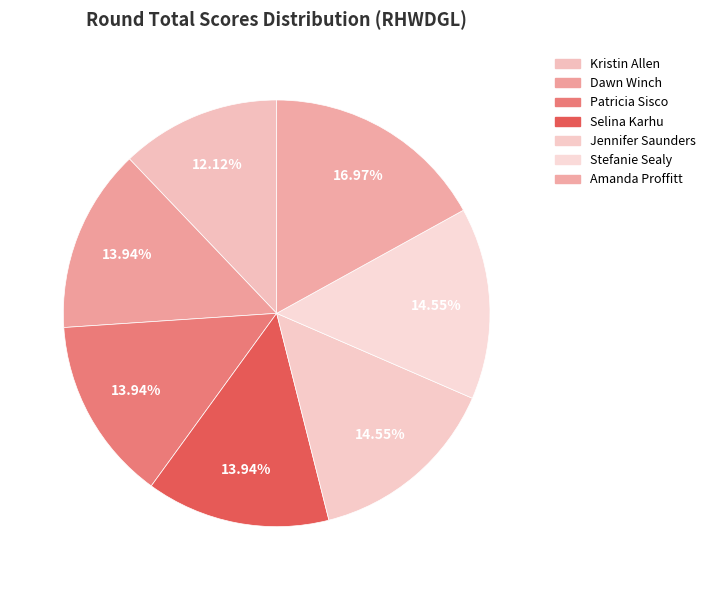

Rank the categories by value from lowest to highest.

Kristin Allen, Dawn Winch, Patricia Sisco, Selina Karhu, Jennifer Saunders, Stefanie Sealy, Amanda Proffitt